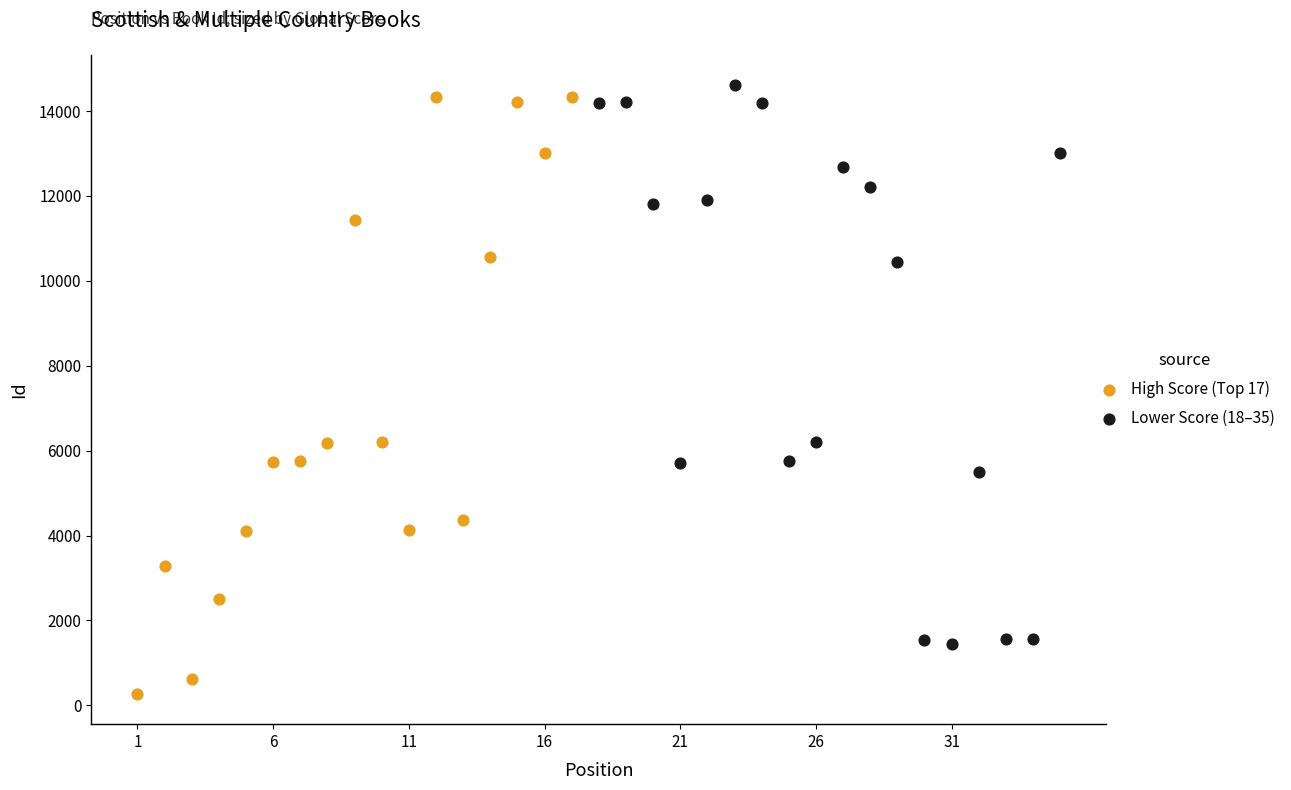

Which series contains the highest Y value?

Lower Score (18–35)